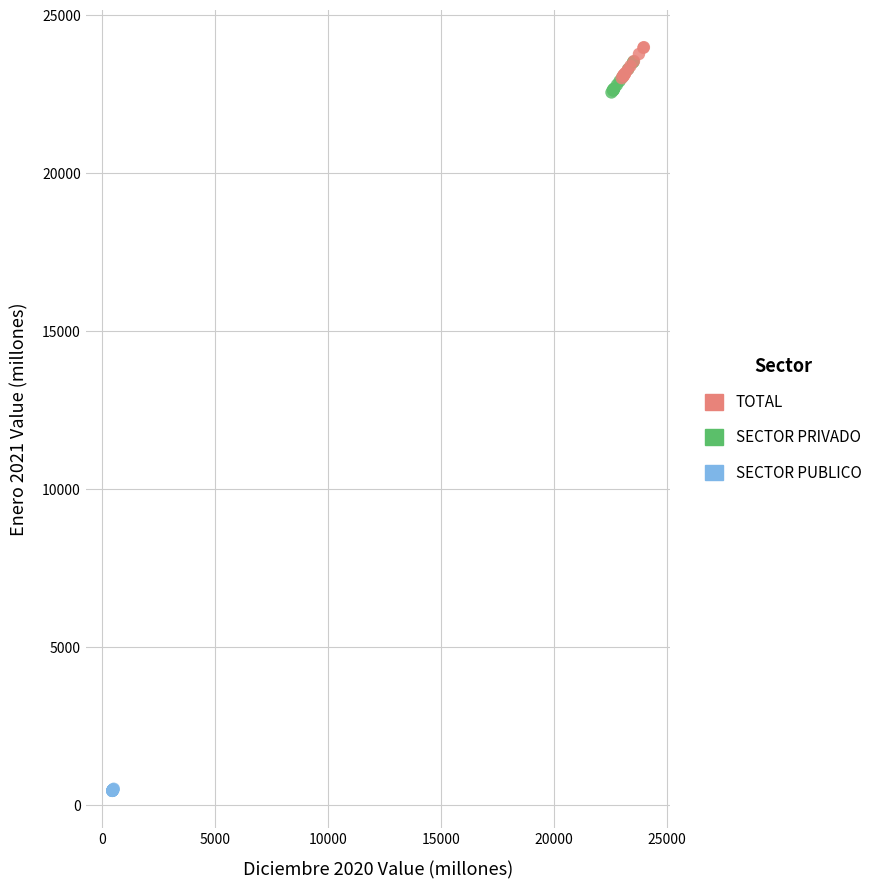

What are all the series names shown in the legend?

TOTAL, SECTOR PRIVADO, SECTOR PUBLICO